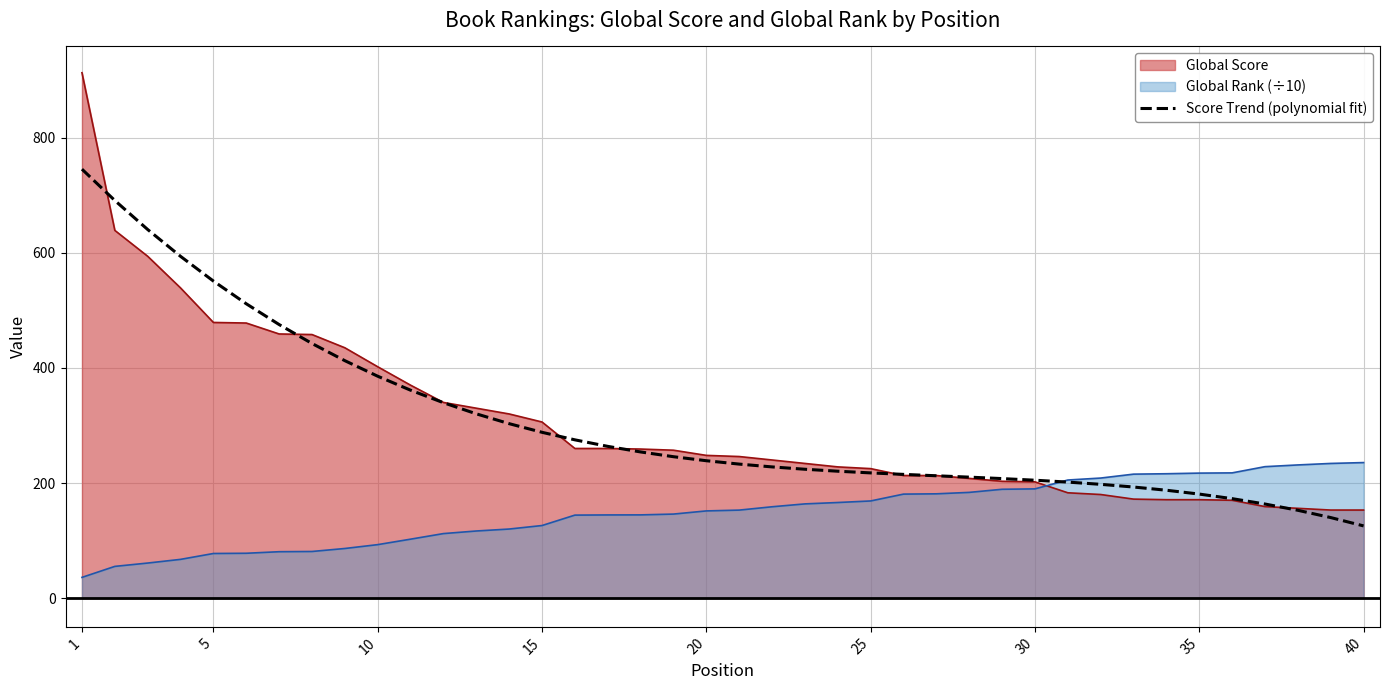

Reading left to right, extract all data points from this chart.

745.4	690.9	640.5	593.9	550.9	511.5	475.4	442.4	412.6	385.6	361.3	339.5	320.2	303.1	288.1	275.0	263.7	254.0	245.7	238.7	232.9	228.0	223.9	220.5	217.6	215.0	212.6	210.2	207.7	204.8	201.6	197.7	193.0	187.4	180.7	172.8	163.5	152.6	139.9	125.4